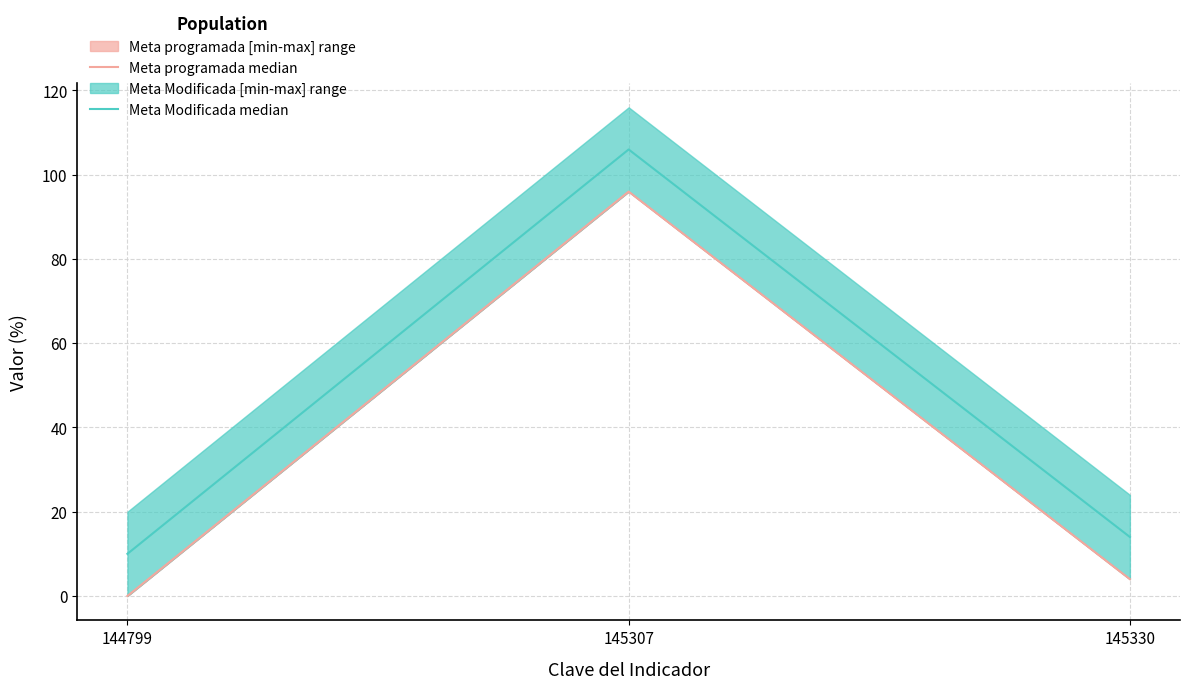

Which series has the widest spread of values?

Meta programada median